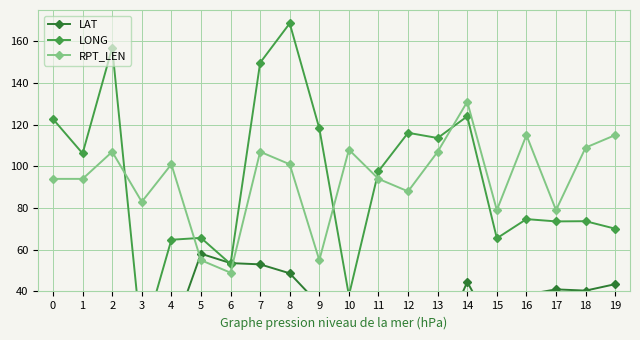

In LAT, how many points are higher than both neighbors (excluding endpoints)?

5